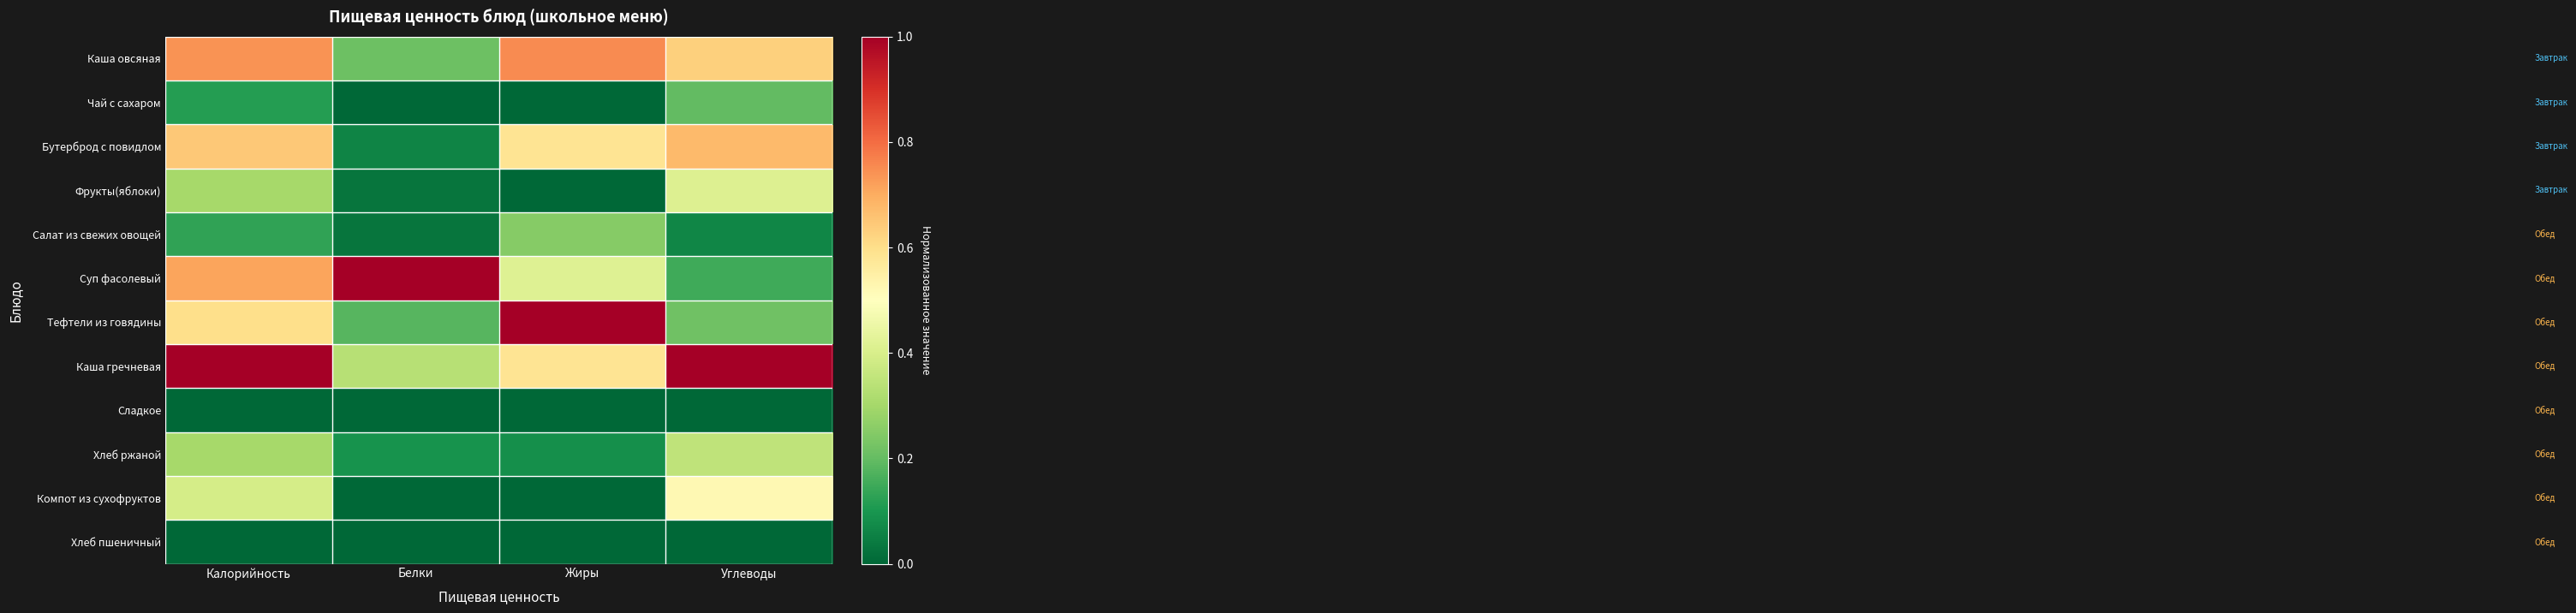

At Жиры, list the series in order from smallest to largest.

Чай с сахаром, Фрукты(яблоки), Сладкое, Компот из сухофруктов, Хлеб пшеничный, Хлеб ржаной, Салат из свежих овощей, Суп фасолевый, Бутерброд с повидлом, Каша гречневая, Каша овсяная, Тефтели из говядины